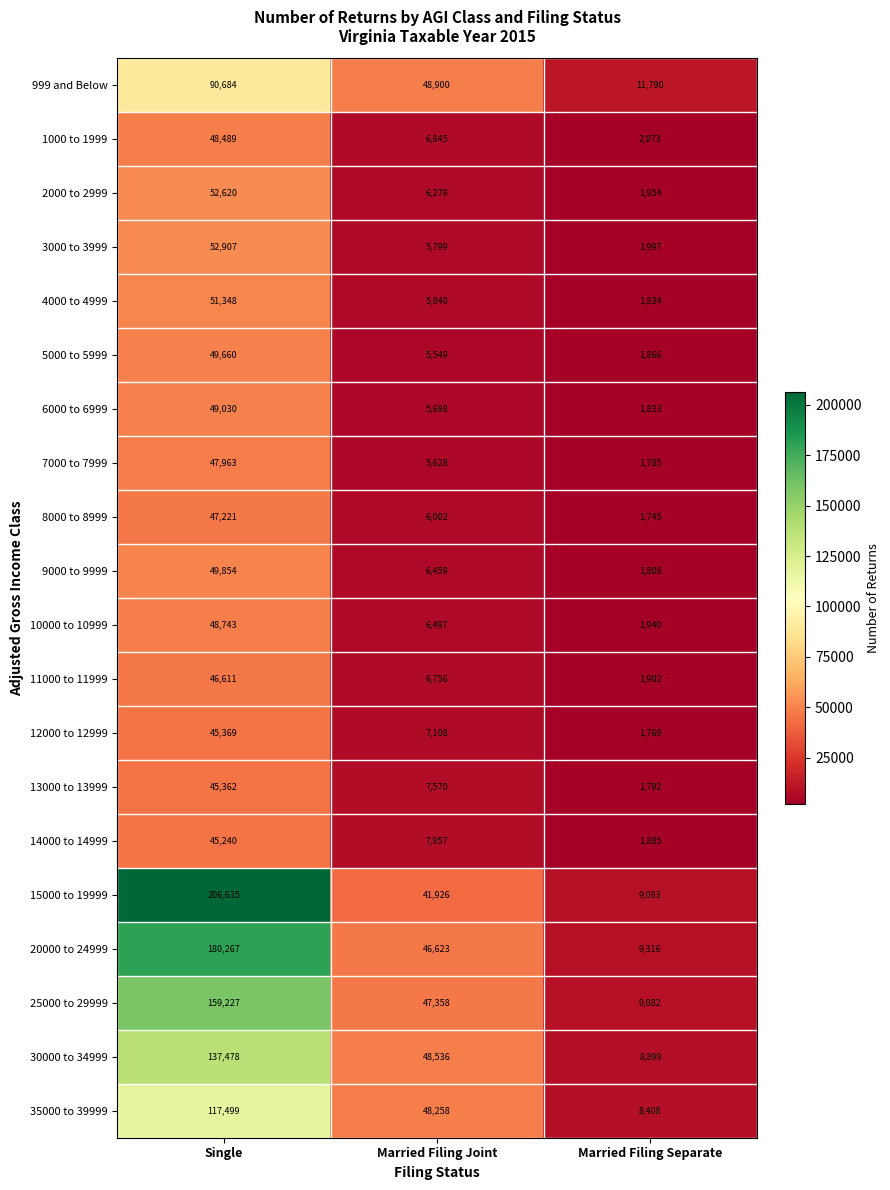

List the labels in order of 15000 to 19999 value, largest first.

Single, Married Filing Joint, Married Filing Separate